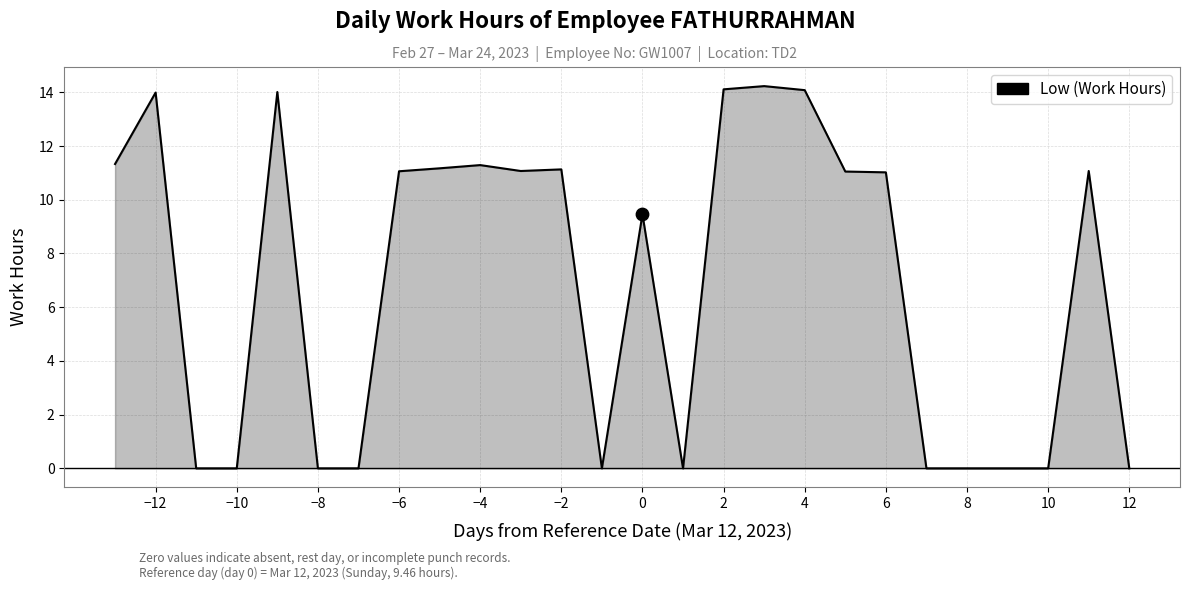

What is the maximum value shown in the chart?

14.2